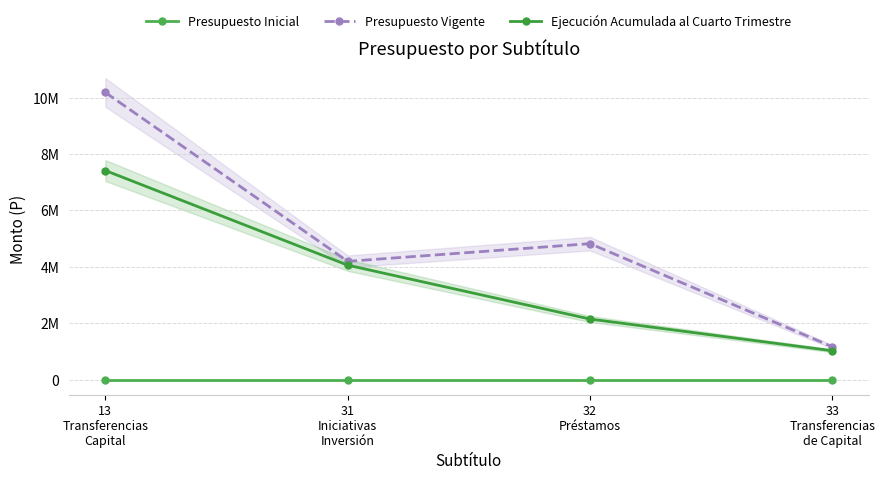

What is the sum of the Presupuesto Vigente values at 32
Préstamos and 13
Transferencias
Capital?

15004929